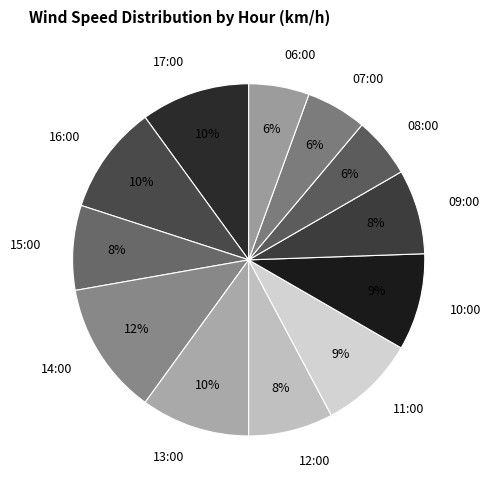

Combined, do 14:00 and 16:00 account for over 50%?

No